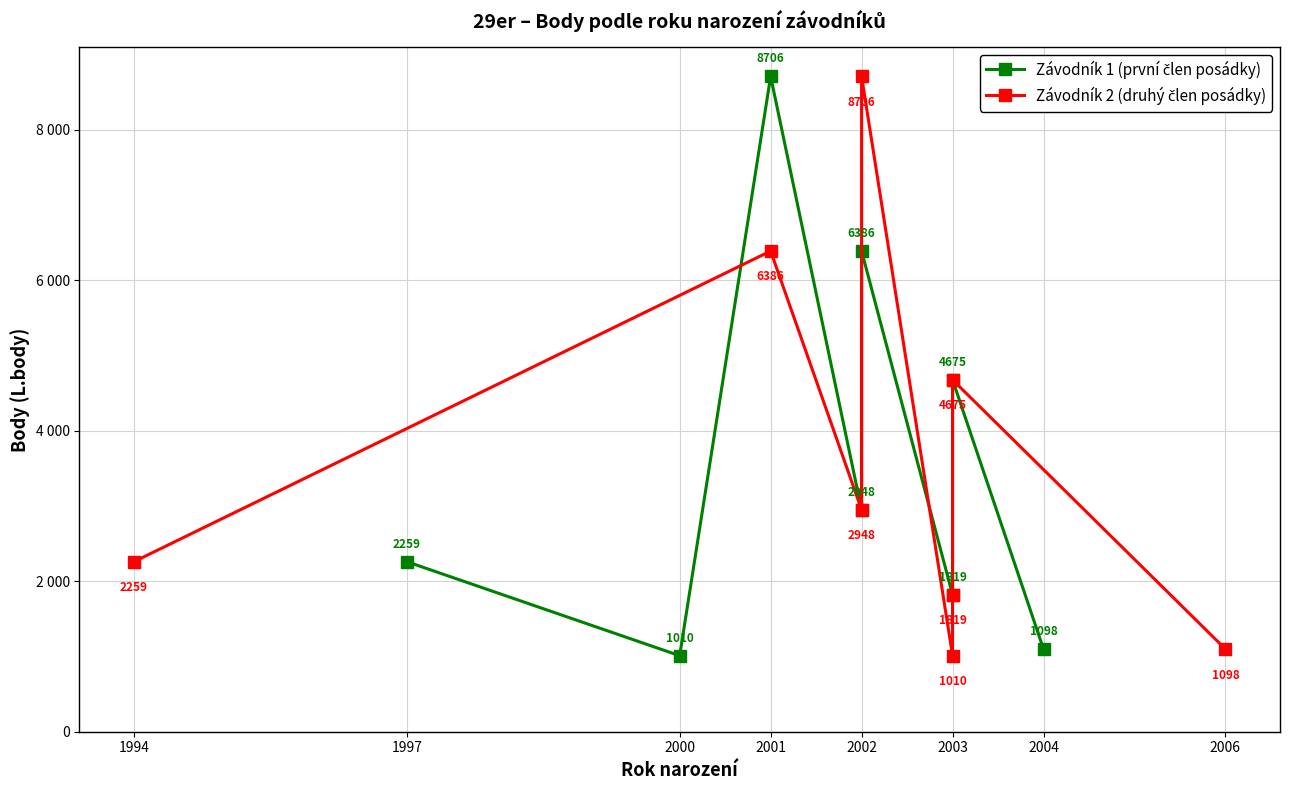

How many interior local valleys does the Závodník 2 (druhý člen posádky) series have?

2